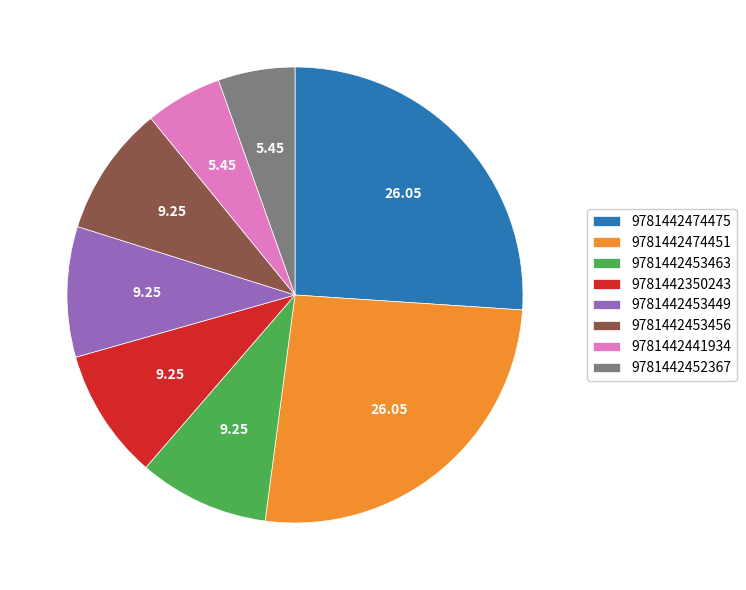

Does 9781442453463 represent more than half of the total?

No